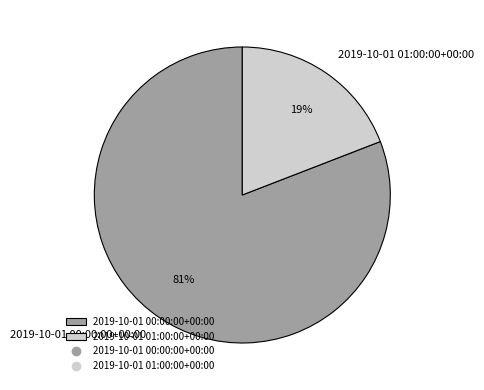

Which category has the biggest portion of the pie?

2019-10-01 00:00:00+00:00